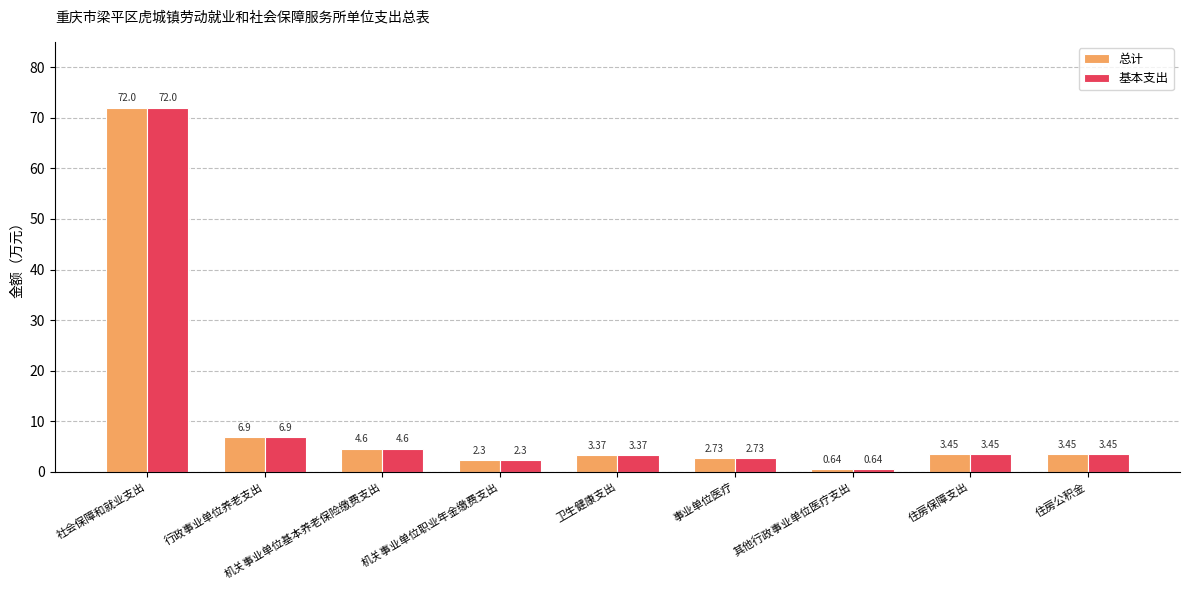

What is the sum of the 基本支出 values at 行政事业单位养老支出 and 机关事业单位基本养老保险缴费支出?

11.5